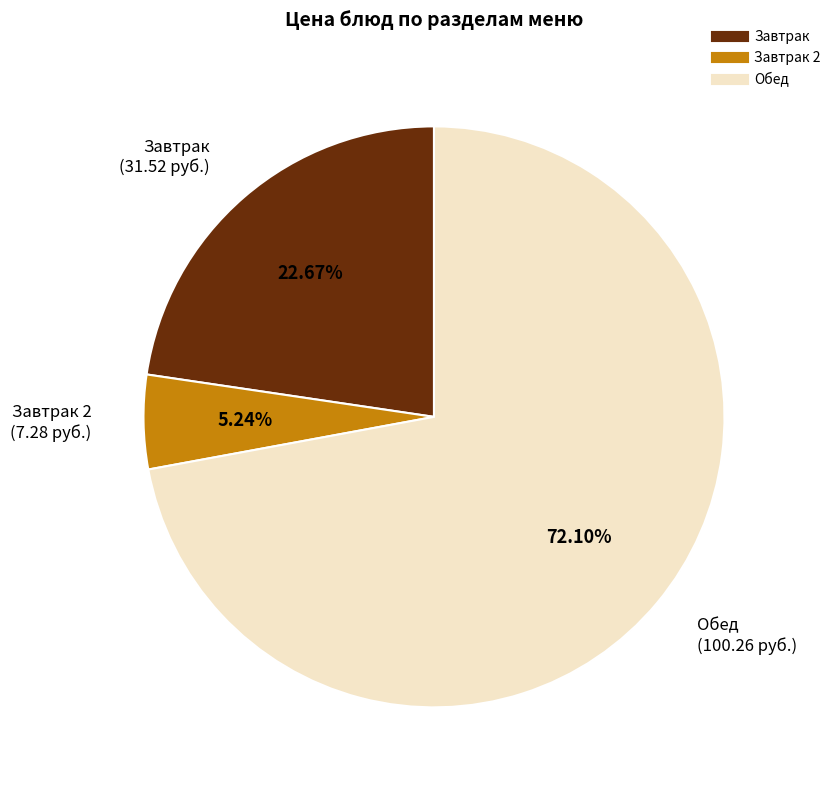

Is there a majority slice in this chart?

Yes